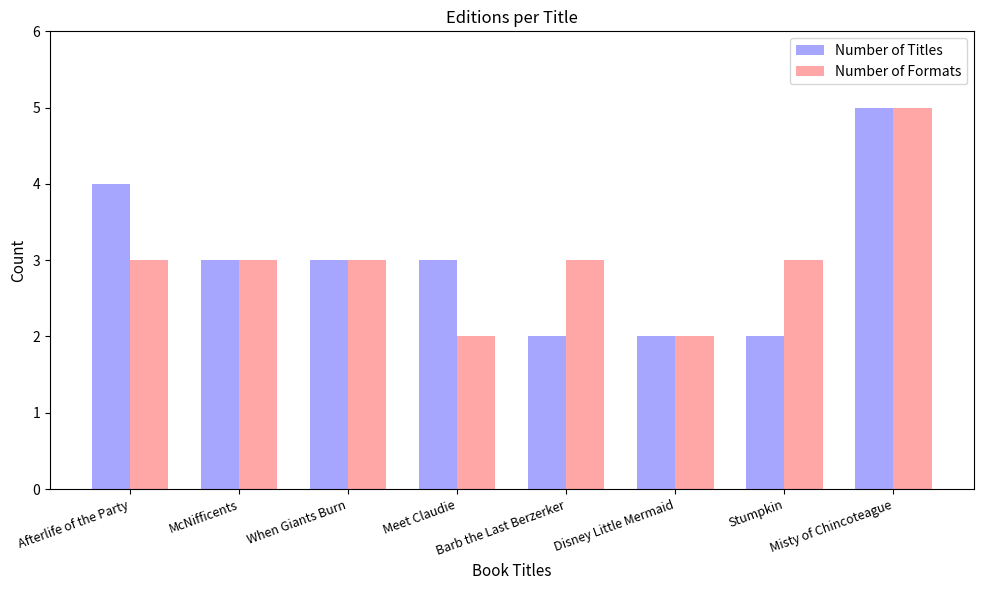

Which series changed the most between Afterlife of the Party and Disney Little Mermaid?

Number of Titles